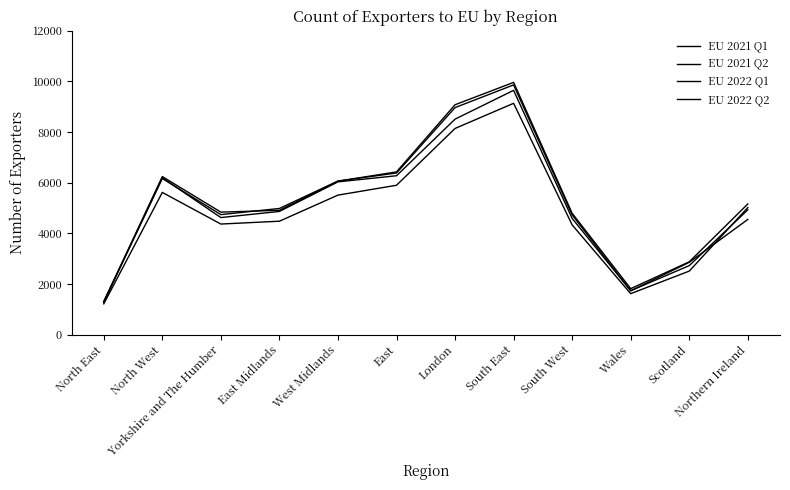

The value of EU 2021 Q1 at North East is 1217. True or false?

True